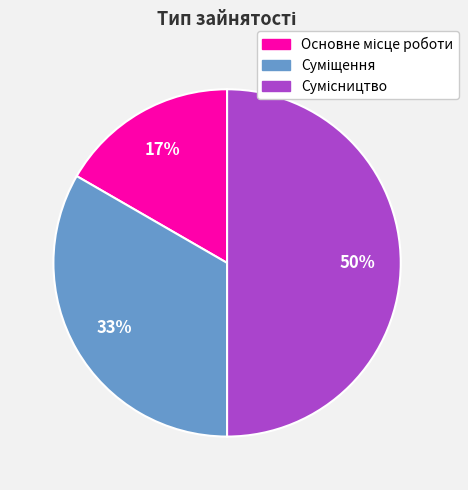

To the nearest percent, what is the average slice percentage?

33%